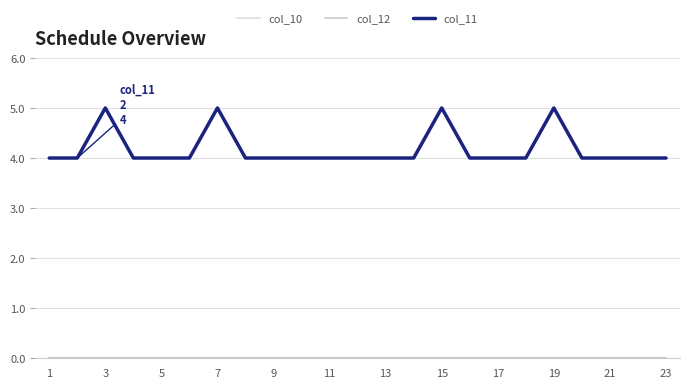

Does the chart have visible grid lines?

Yes